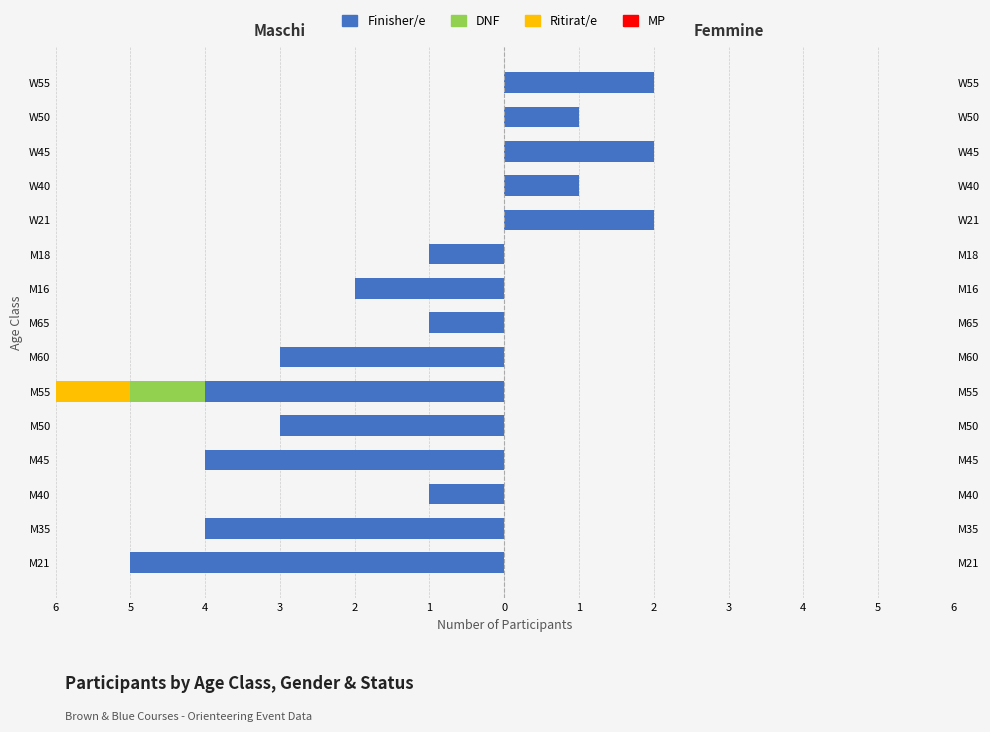

How many groups of bars are there?

15